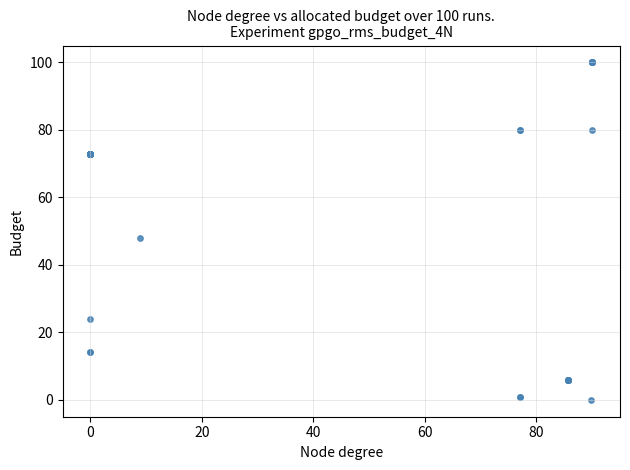

What Y value in the scatter plot is closest to 50?

47.9